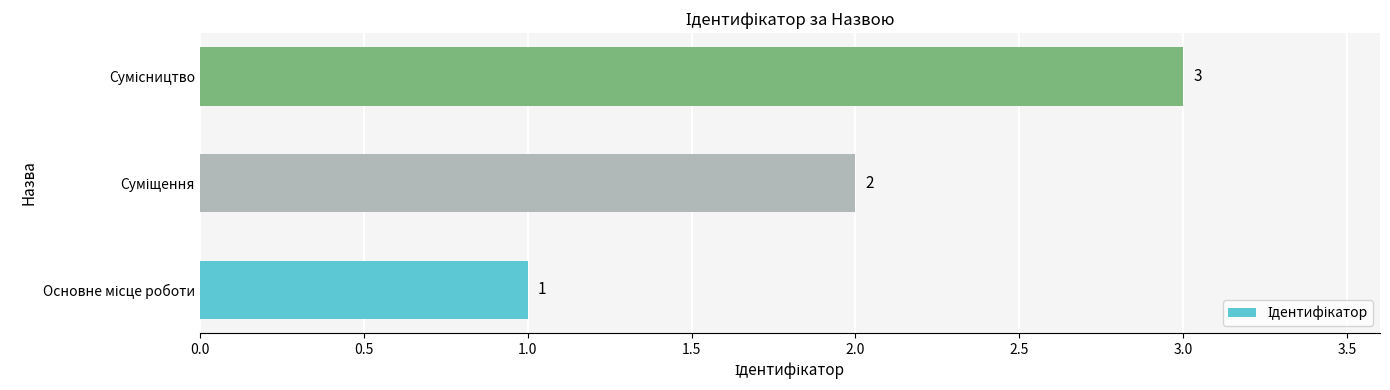

What is the sum of all values?

6